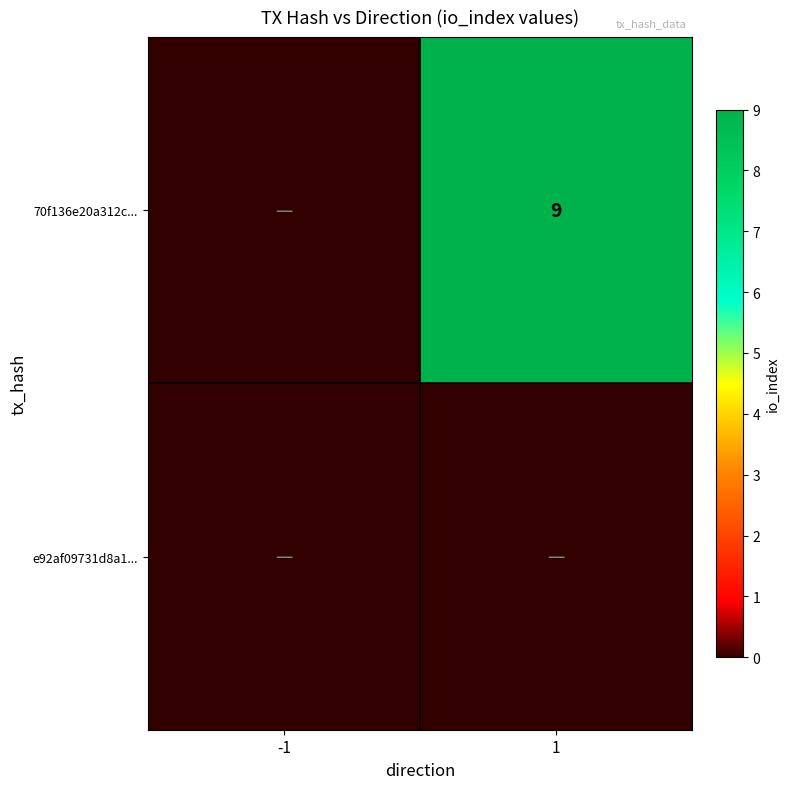

True or false: 70f136e20a312c... has a value of 9 at 1.

True